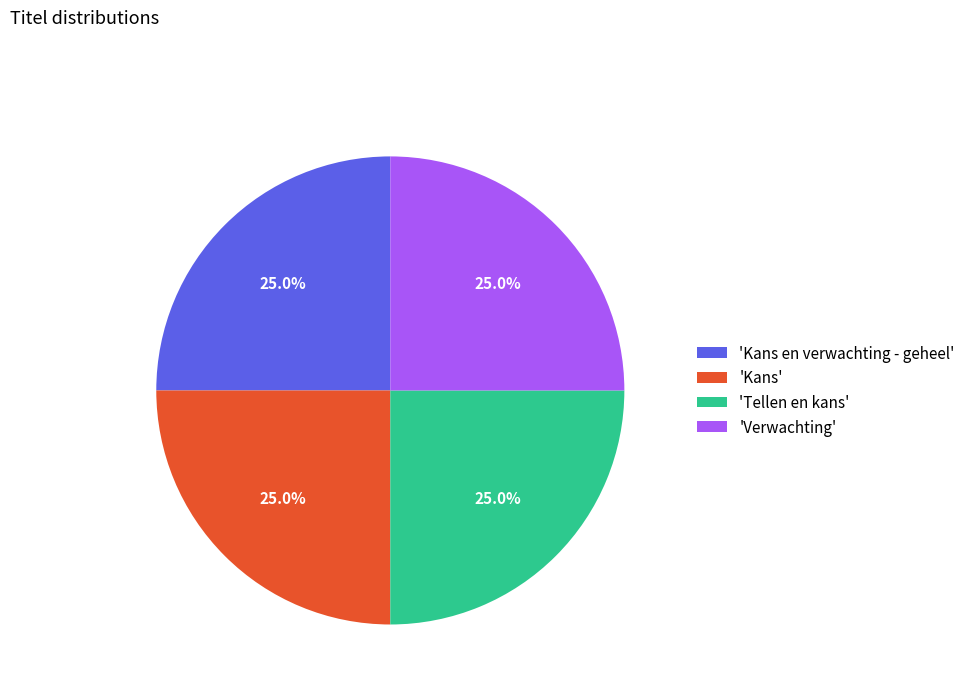

How many segments does this pie chart have?

4